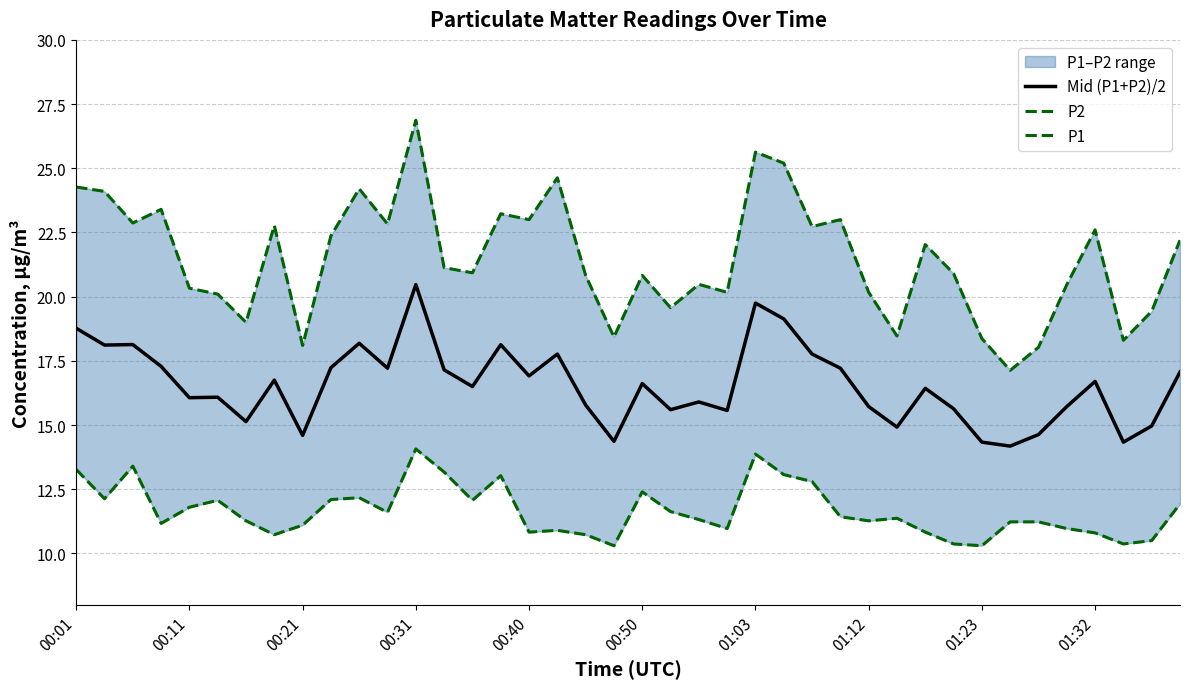

What is the highest value of the Mid (P1+P2)/2 series?

20.5